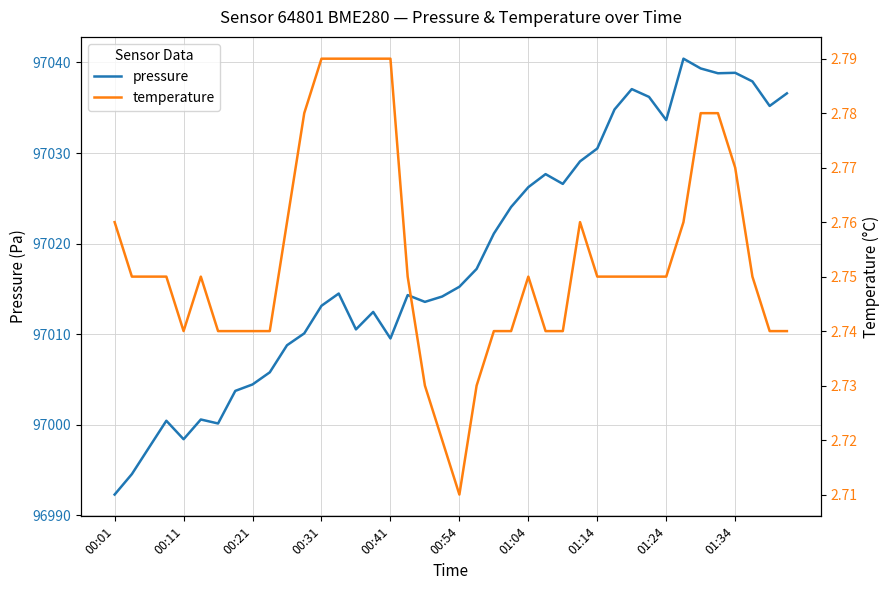

List the series in order of their overall mean, highest first.

pressure, temperature